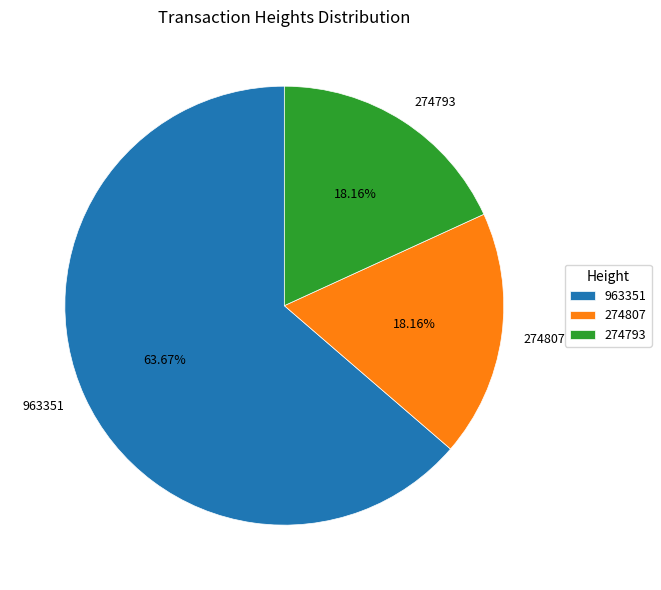

Which category has the biggest portion of the pie?

963351